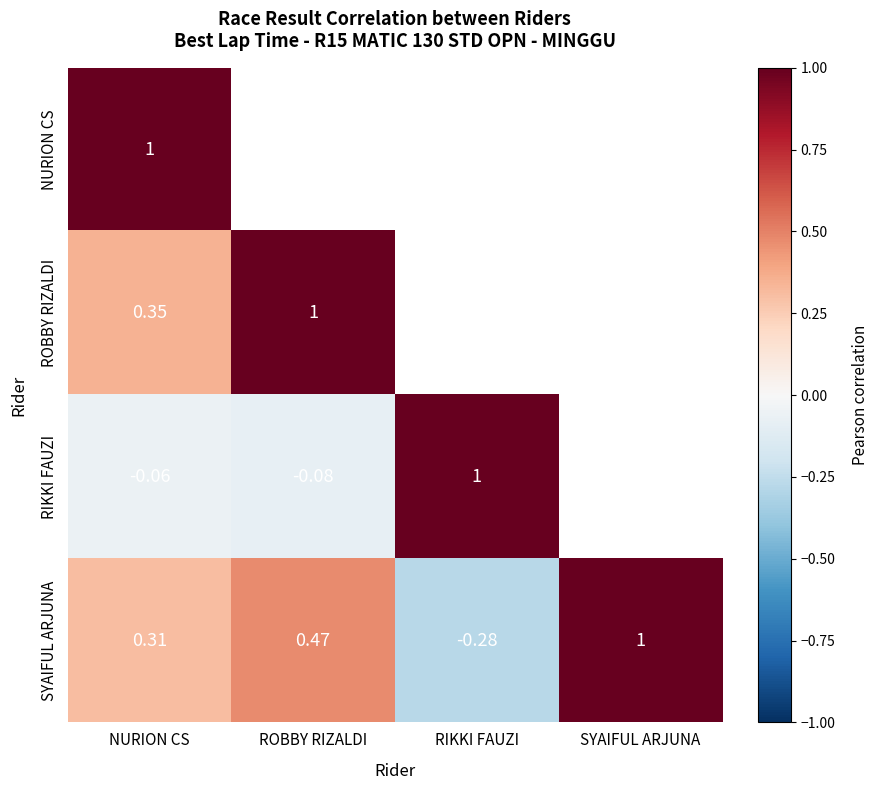

What is the difference between the SYAIFUL ARJUNA values at SYAIFUL ARJUNA and RIKKI FAUZI?

1.3